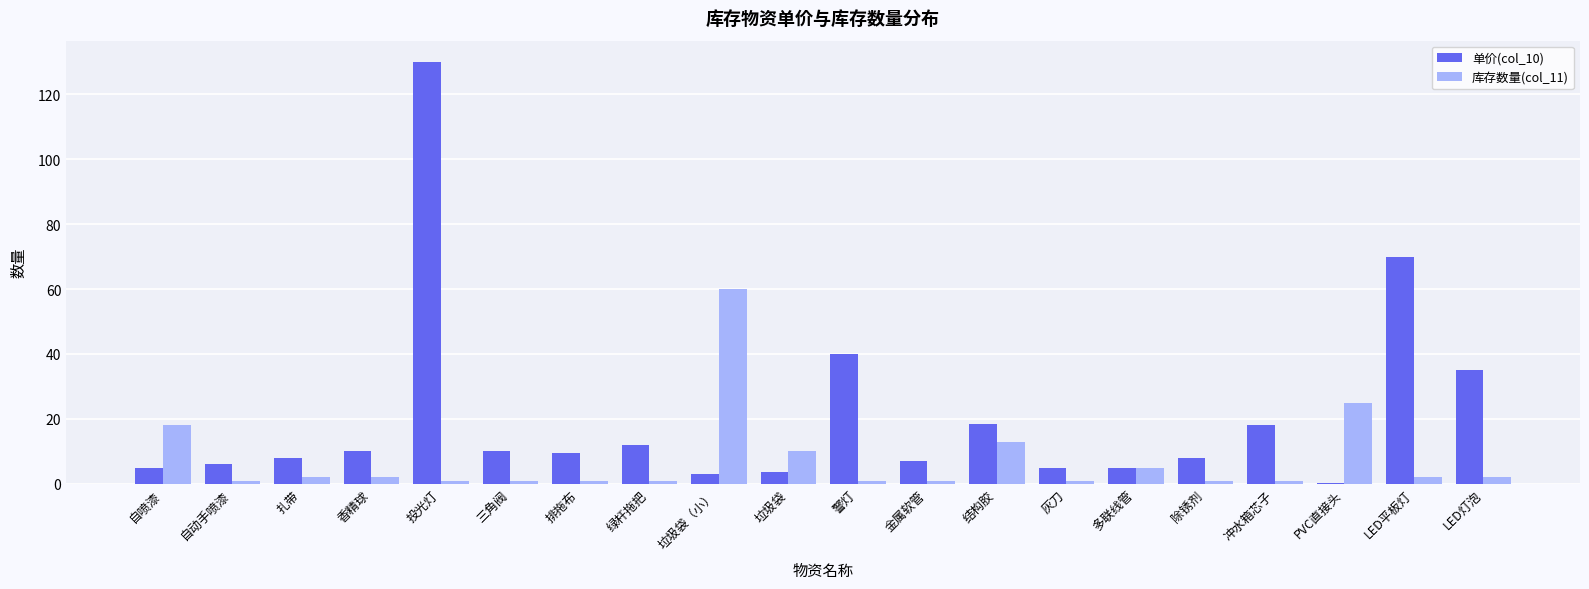

What is the average value of the 单价(col_10) series?

20.2